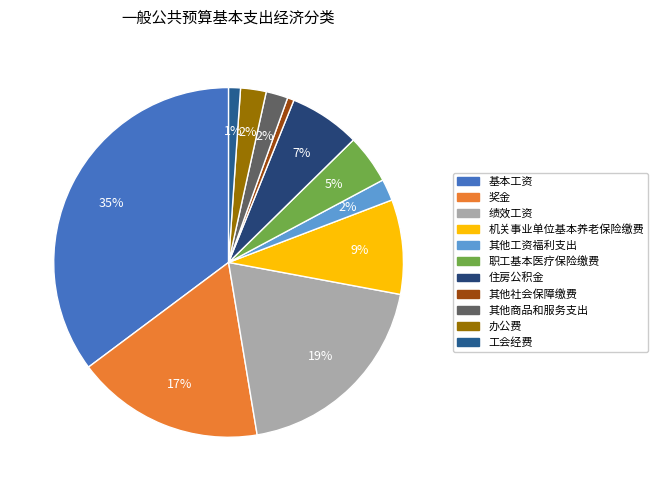

The 基本工资 slice represents 25% of the pie. True or false?

False